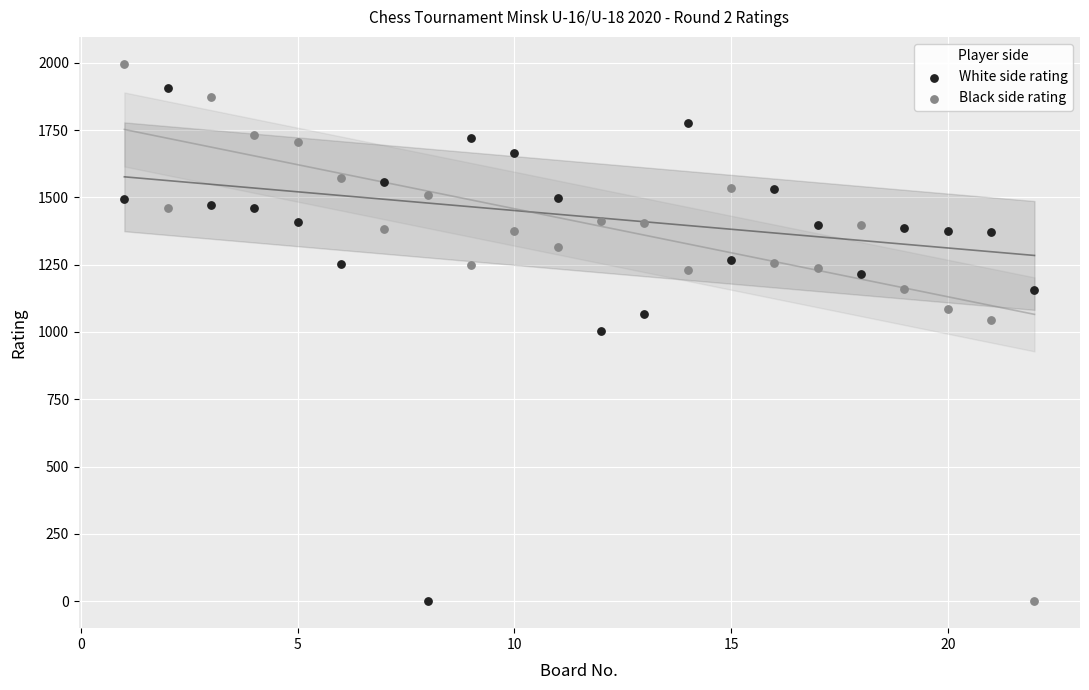

Which series contains the highest Y value?

Black side rating